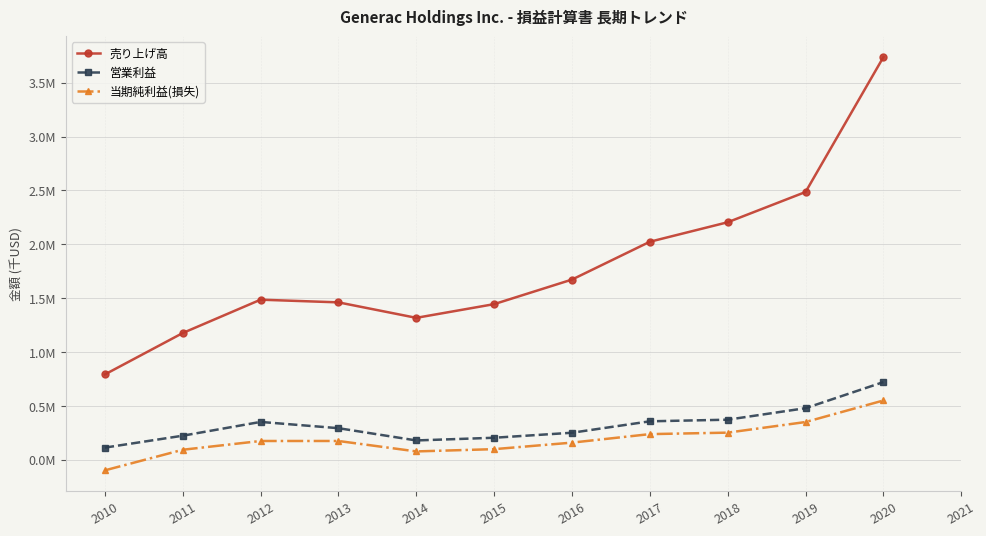

Is this an area chart (filled region under the line)?

No